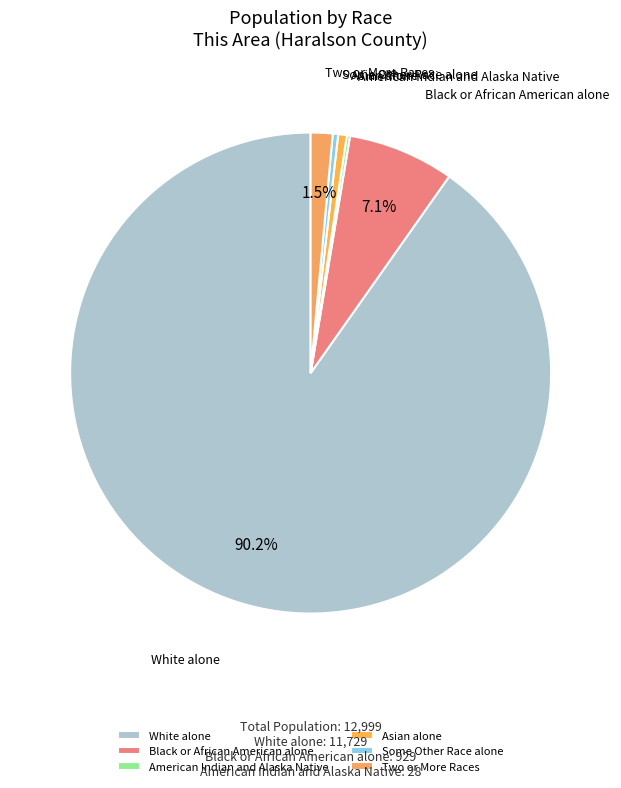

True or false: Two or More Races accounts for 16% of the total.

False